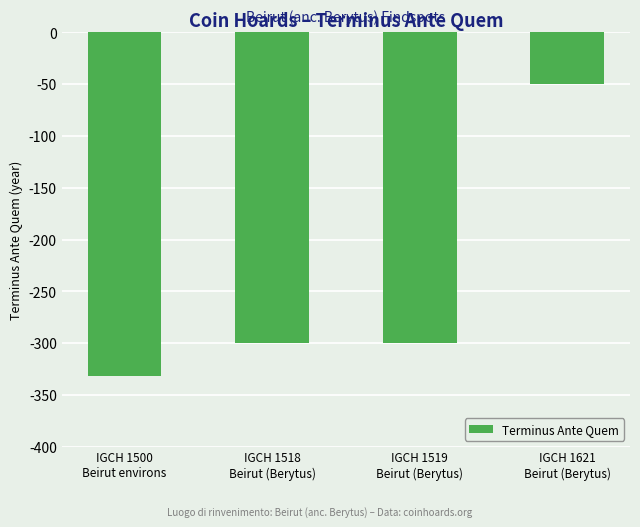

What position from the left is IGCH 1518
Beirut (Berytus)?

2